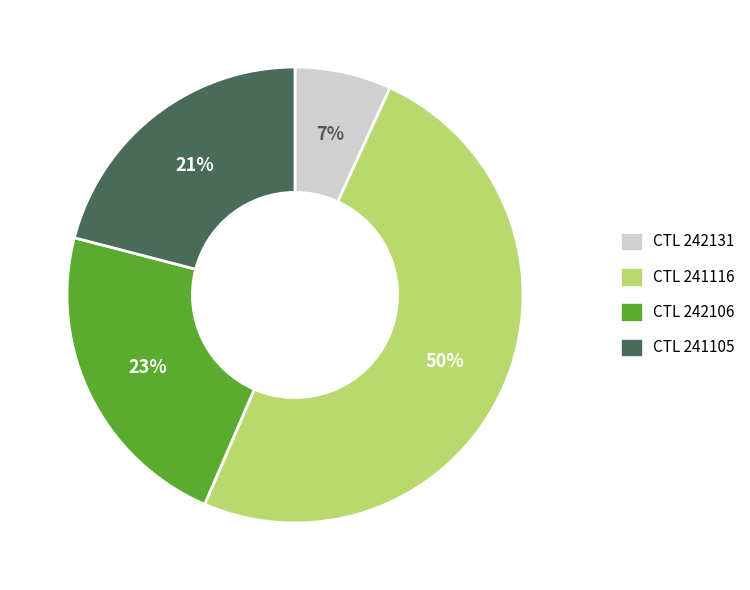

To the nearest percent, what is the difference between the largest and smallest slice percentages?

43%